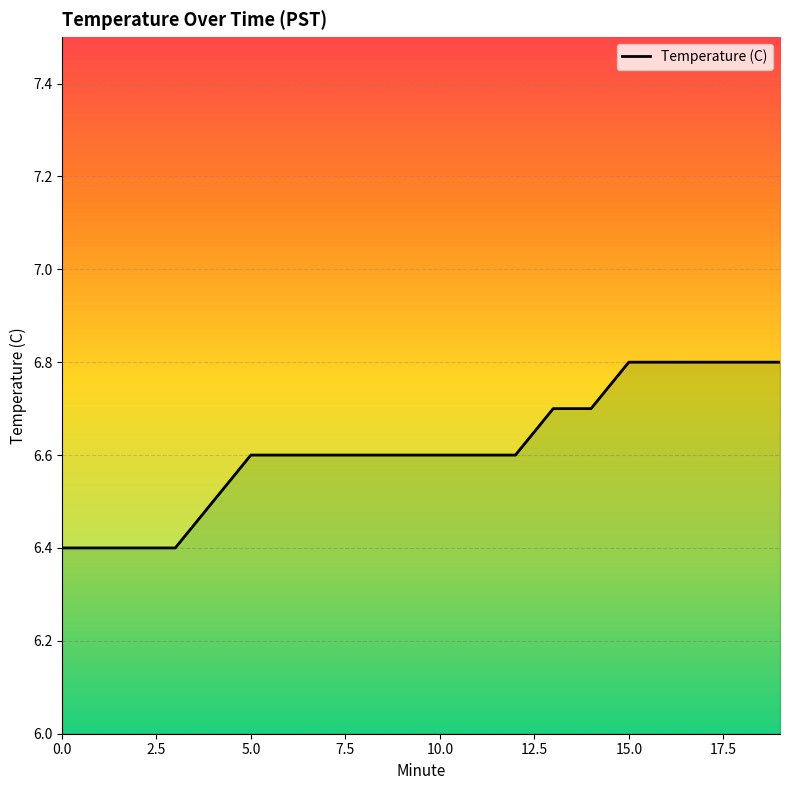

What is the difference between the second highest and minimum values?

0.4